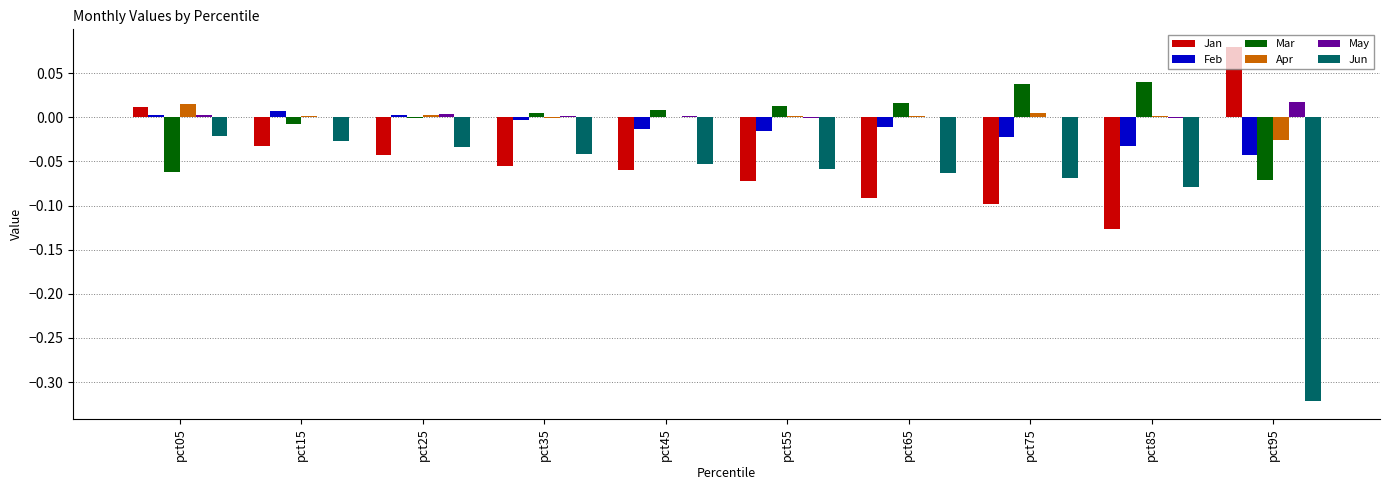

The Feb series shows -0.1 at pct95. True or false?

False